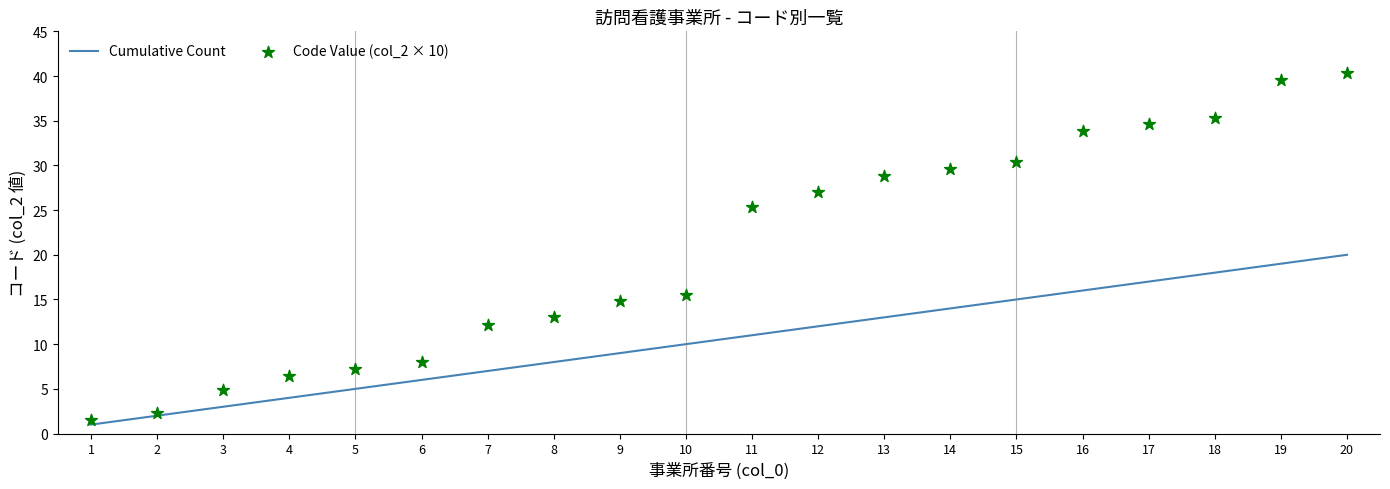

Which series reaches the minimum Y coordinate?

Cumulative Count